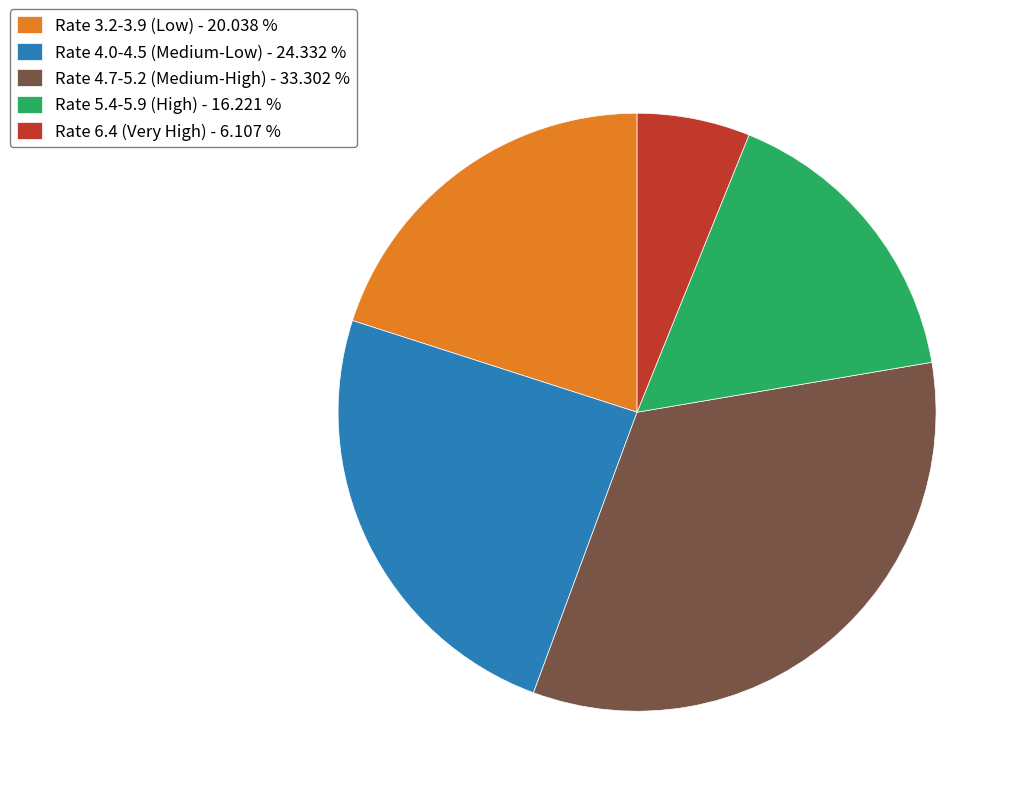

How many slices are in this pie chart?

5